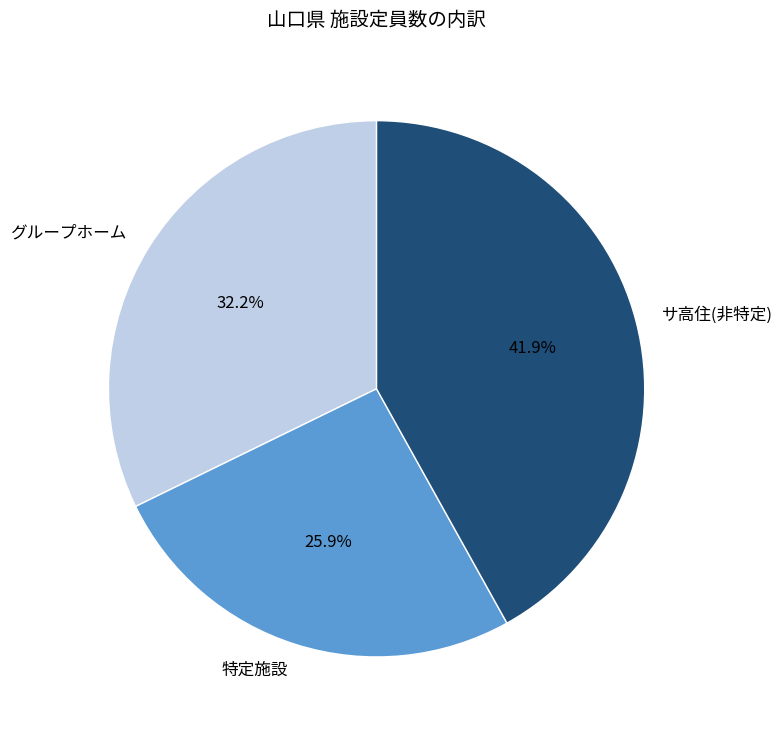

Is there a majority slice in this chart?

No